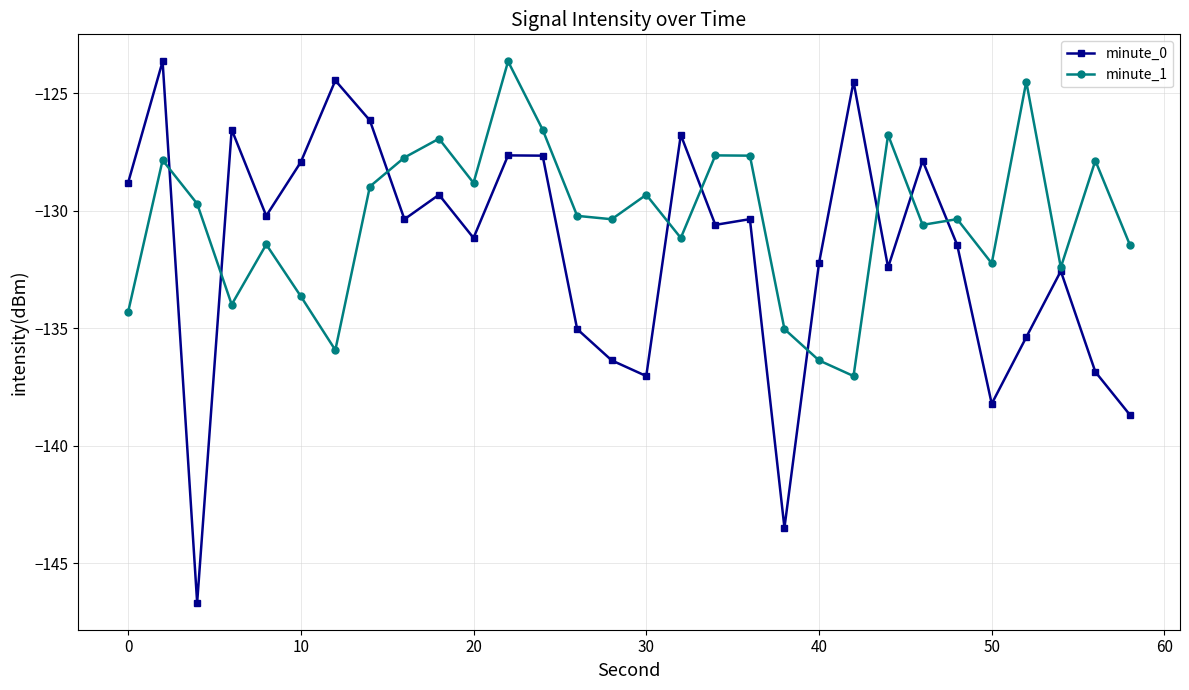

Does the chart display data point markers on the line(s)?

Yes